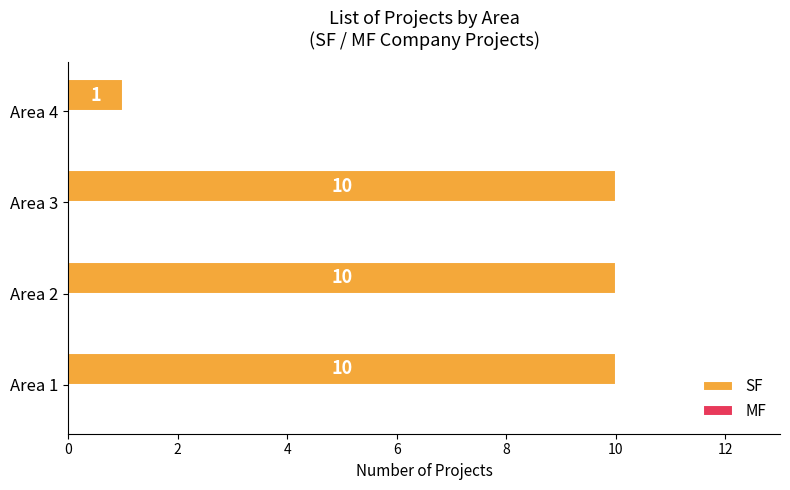

What is the difference between the second highest and minimum values?

9